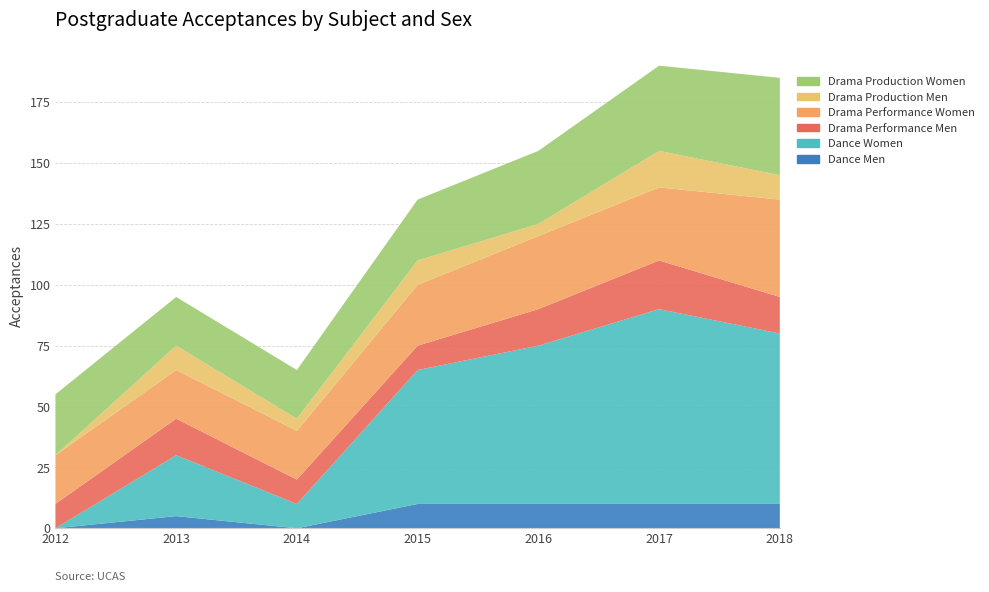

Reading left to right, transcribe all the data shown in this chart.

Dance Men: 2012=0	2013=5	2014=0	2015=10	2016=10	2017=10	2018=10
Dance Women: 2012=0	2013=25	2014=10	2015=55	2016=65	2017=80	2018=70
Drama Performance Men: 2012=10	2013=15	2014=10	2015=10	2016=15	2017=20	2018=15
Drama Performance Women: 2012=20	2013=20	2014=20	2015=25	2016=30	2017=30	2018=40
Drama Production Men: 2012=0	2013=10	2014=5	2015=10	2016=5	2017=15	2018=10
Drama Production Women: 2012=25	2013=20	2014=20	2015=25	2016=30	2017=35	2018=40